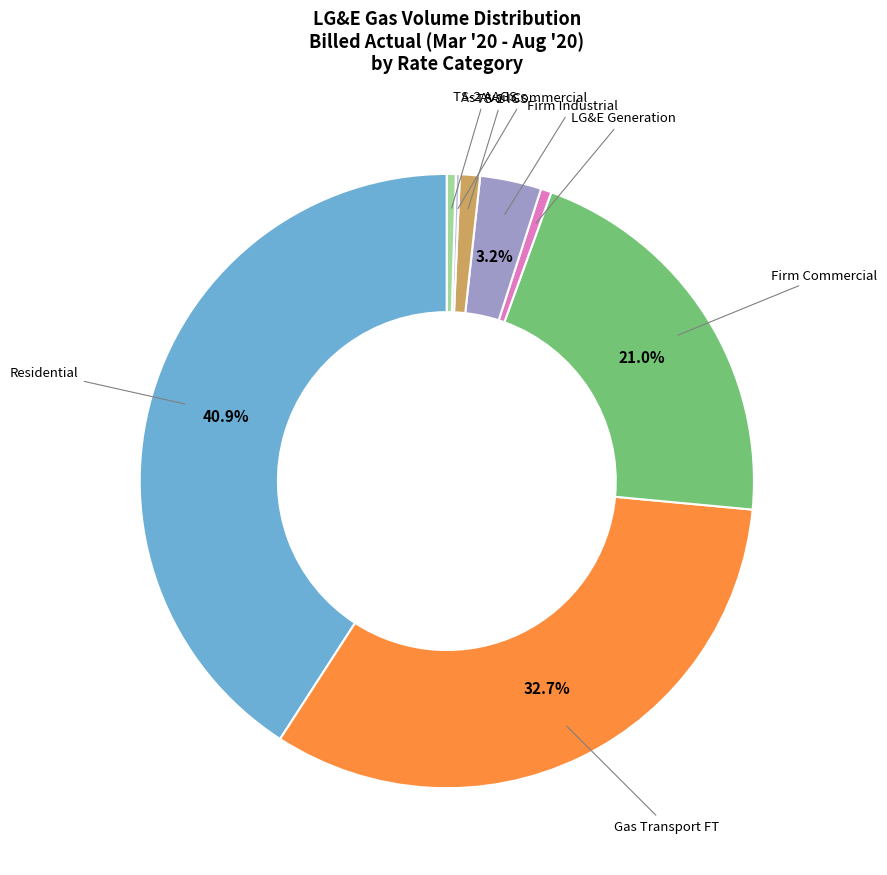

Is there any slice that represents more than half of the pie?

No